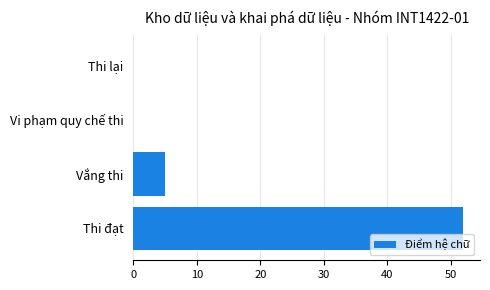

Reading top to bottom, list all the values displayed in this chart.

Thi lại=0	Vi phạm quy chế thi=0	Vắng thi=5	Thi đạt=52